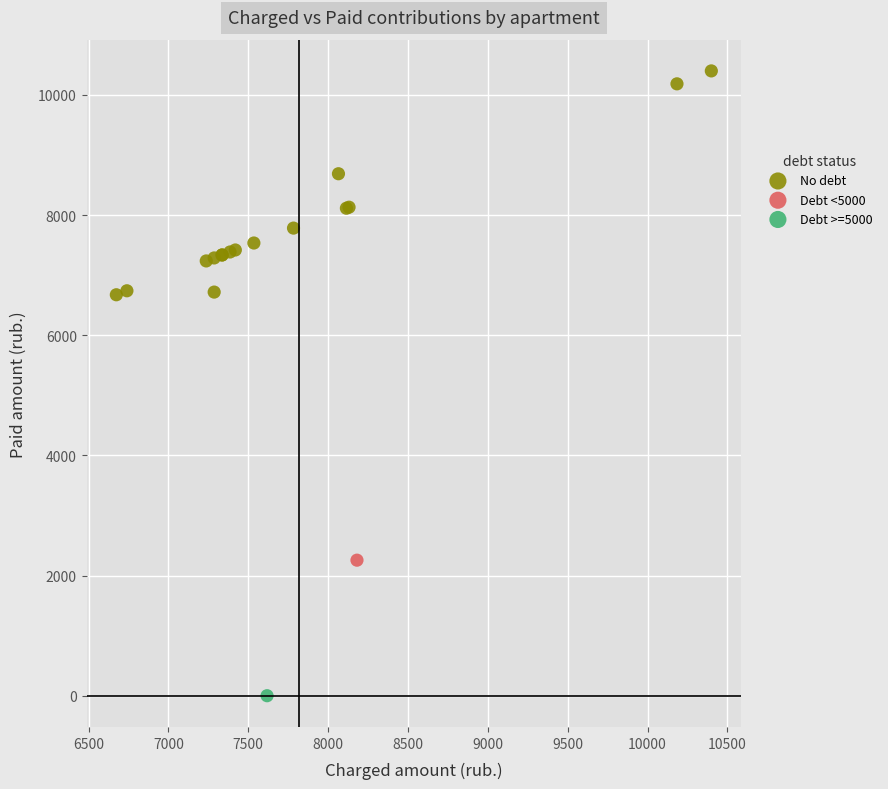

What are all the series names shown in the legend?

No debt, Debt <5000, Debt >=5000